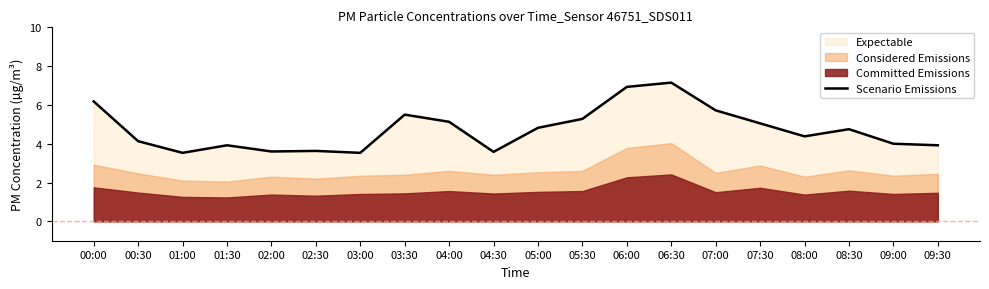

The Scenario Emissions series shows 6.4 at 09:30. True or false?

False